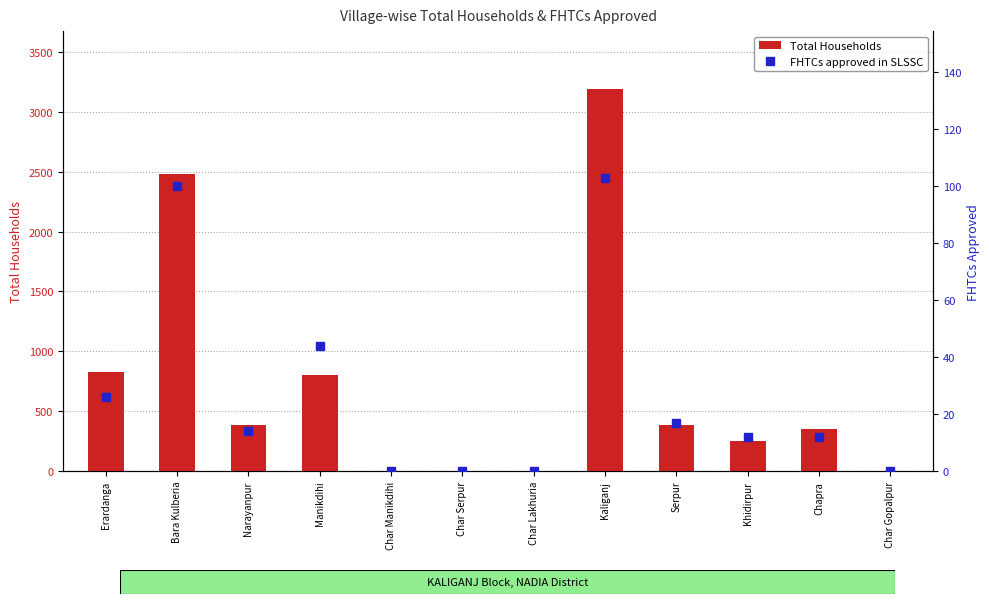

Reading left to right, list all the values displayed in this chart.

Total Households: Erardanga=828	Bara Kulberia=2484	Narayanpur=384	Manikdihi=806	Char Manikdihi=0	Char Serpur=0	Char Lakhuria=0	Kaliganj=3194	Serpur=387	Khidirpur=255	Chapra=352	Char Gopalpur=0
FHTCs approved in SLSSC: Erardanga=26	Bara Kulberia=100	Narayanpur=14	Manikdihi=44	Char Manikdihi=0	Char Serpur=0	Char Lakhuria=0	Kaliganj=103	Serpur=17	Khidirpur=12	Chapra=12	Char Gopalpur=0